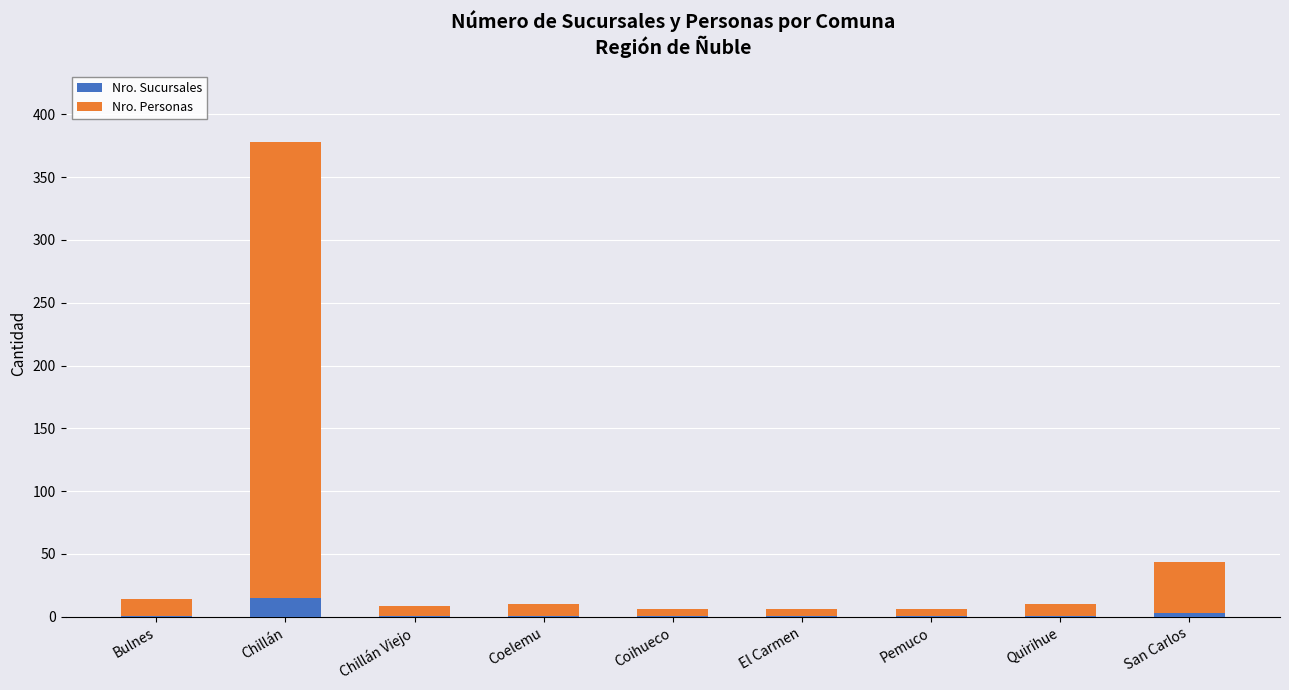

How many distinct data groups are displayed?

2